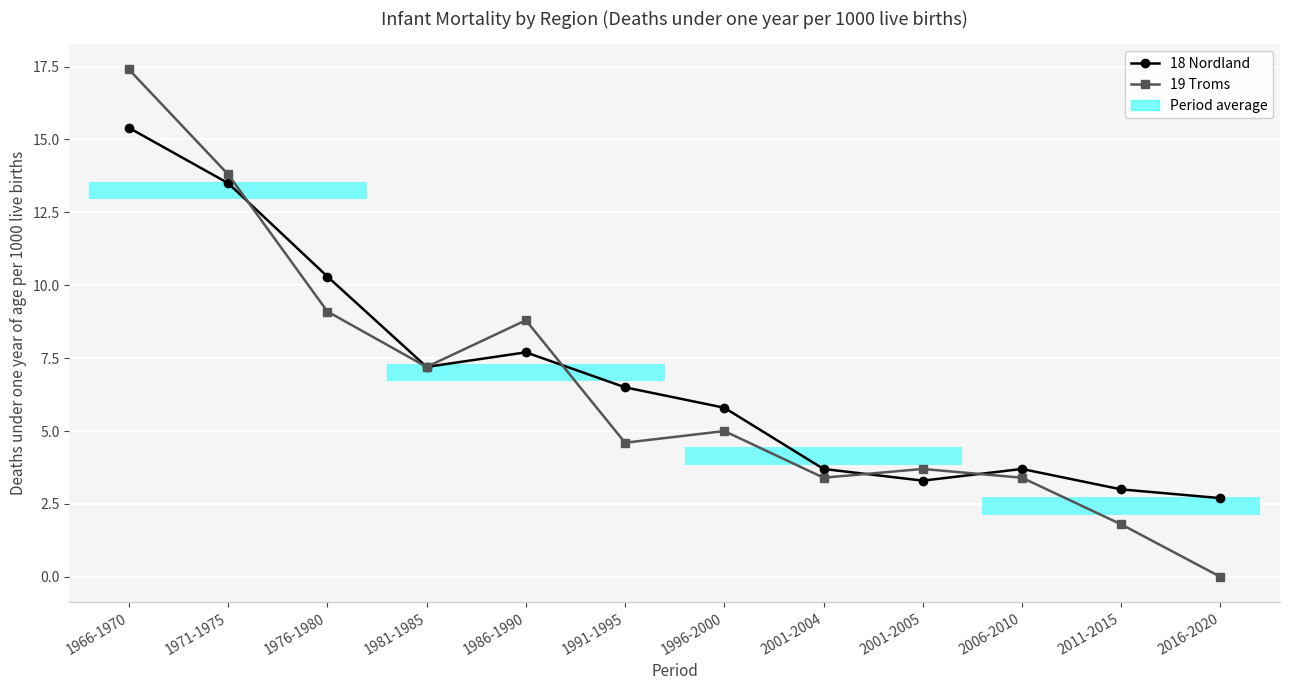

What is the label of the 5th point from the left?

1986-1990